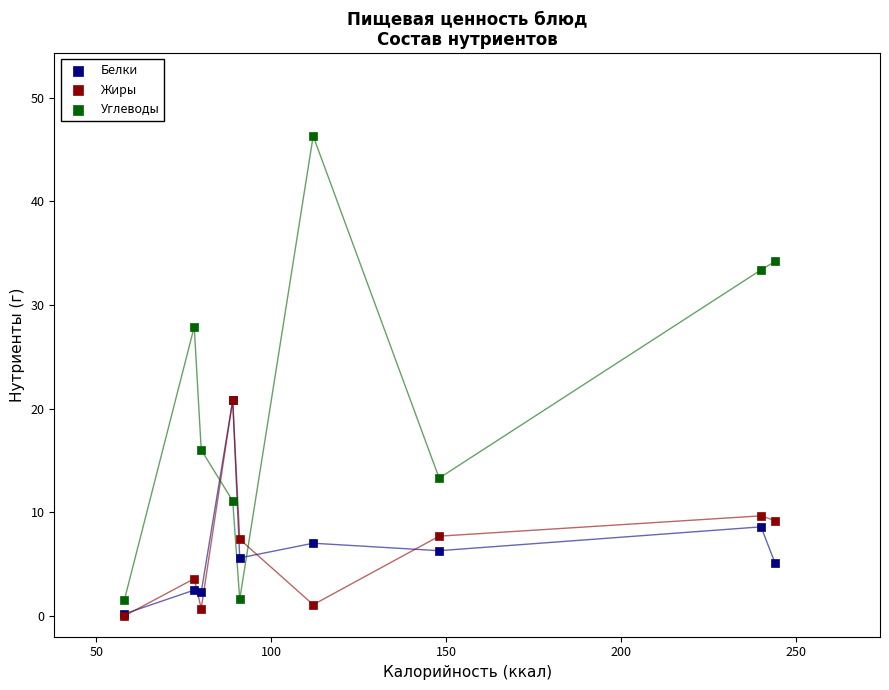

Which series reaches the maximum Y coordinate?

Углеводы